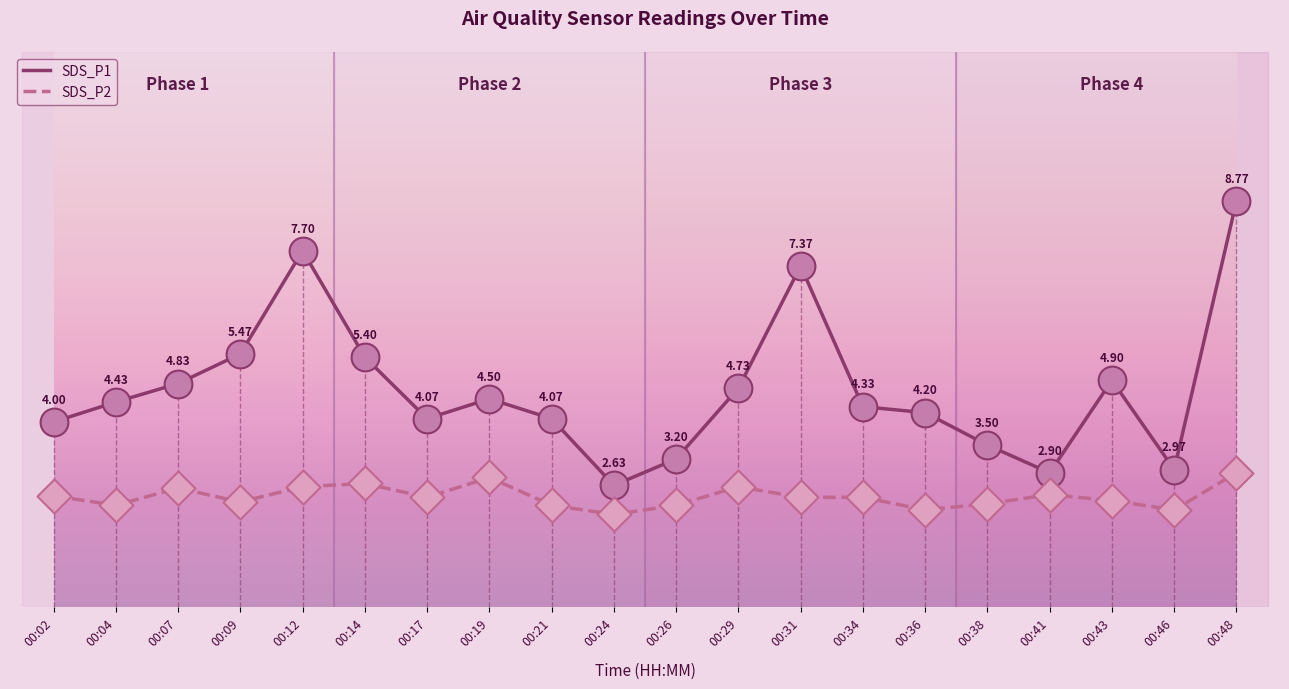

Is the value of SDS_P1 at 00:07 greater than the value of SDS_P2 at 00:31?

Yes